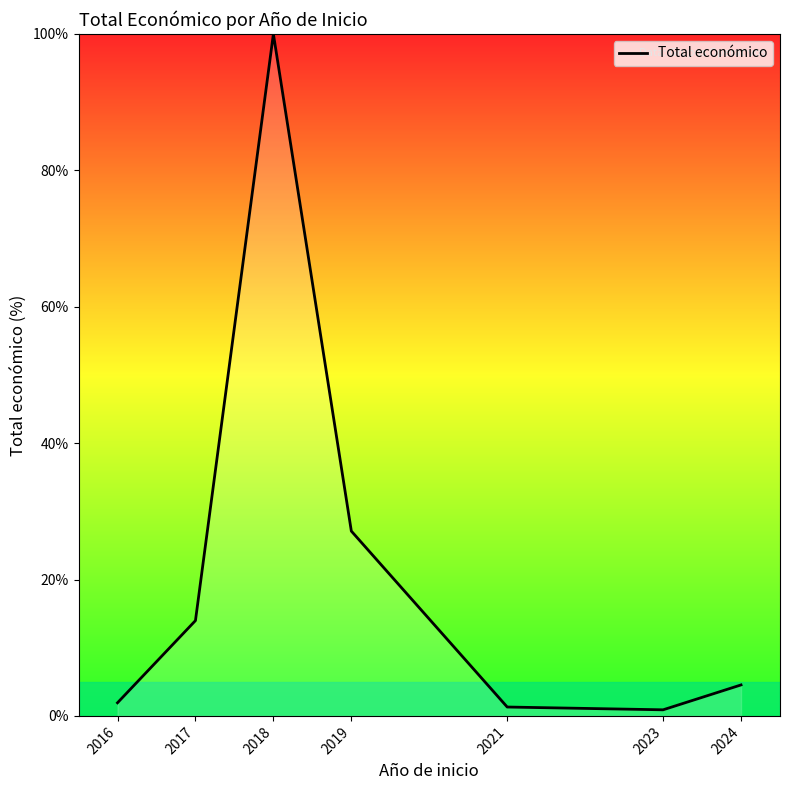

How many interior local valleys (lower than both neighbors) does the data have?

1